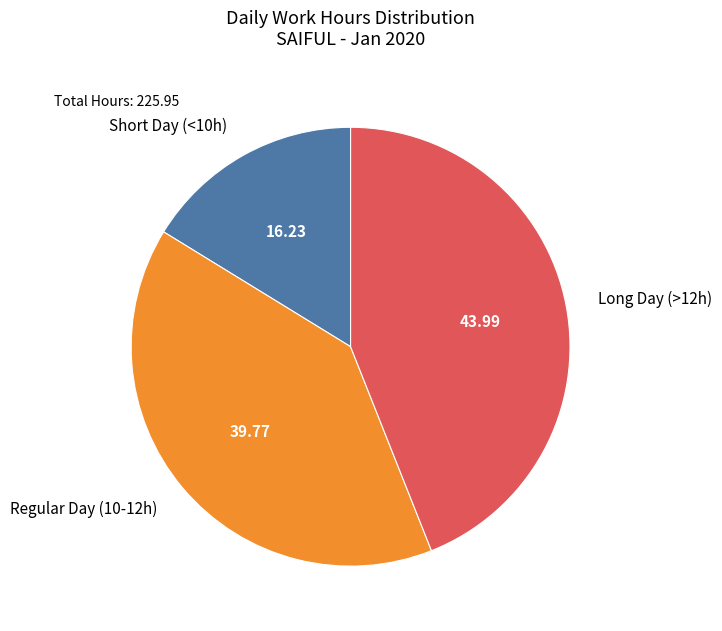

What is the ratio of the value at Short Day (<10h) to the value at Regular Day (10-12h)?

0.4